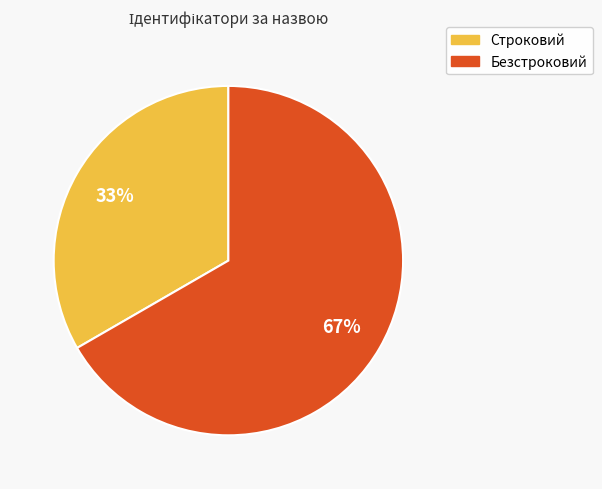

Rank the categories by value from highest to lowest.

Безстроковий, Строковий